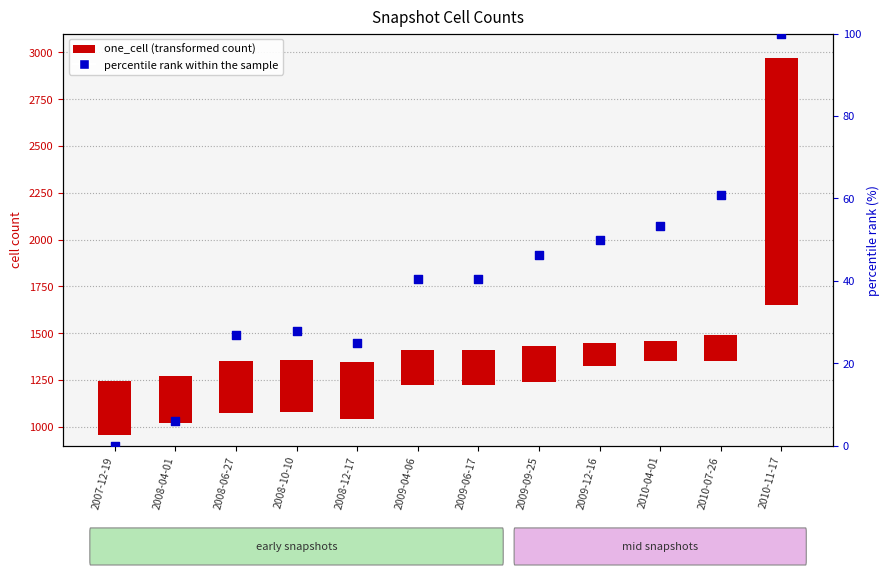

Is the value of one_cell (transformed count) at 2008-10-10 greater than the value of percentile rank within the sample at 2010-11-17?

Yes